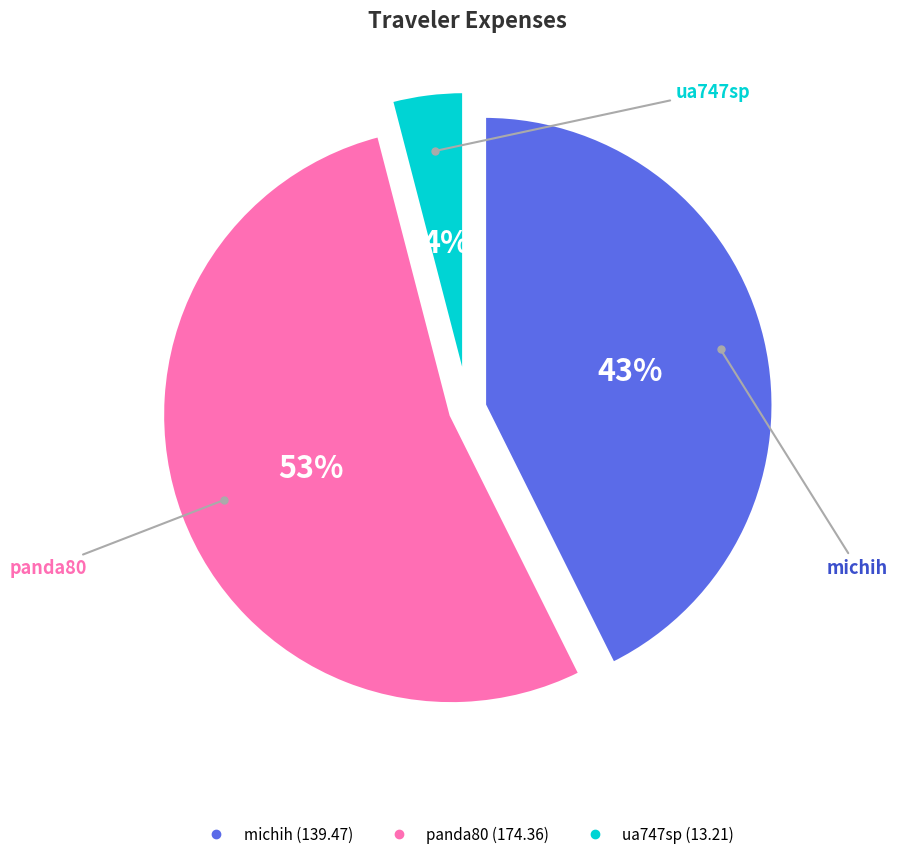

To the nearest percent, what portion does michih represent?

43%